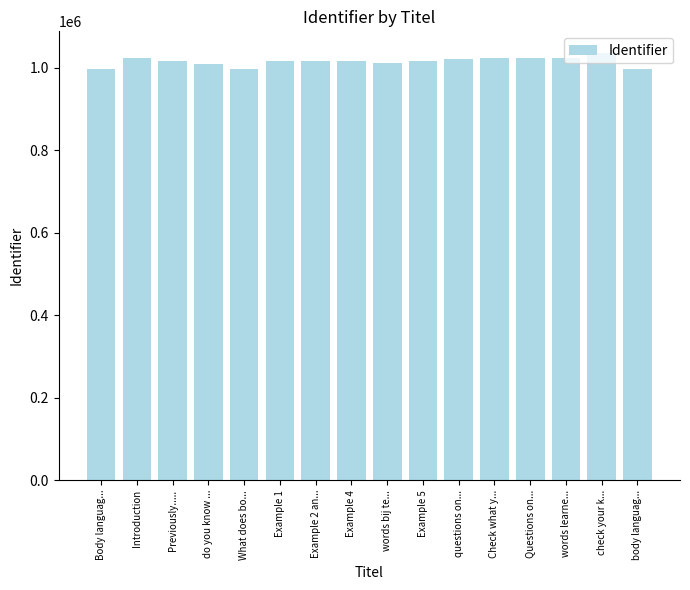

What is the sum of all values?

16258226